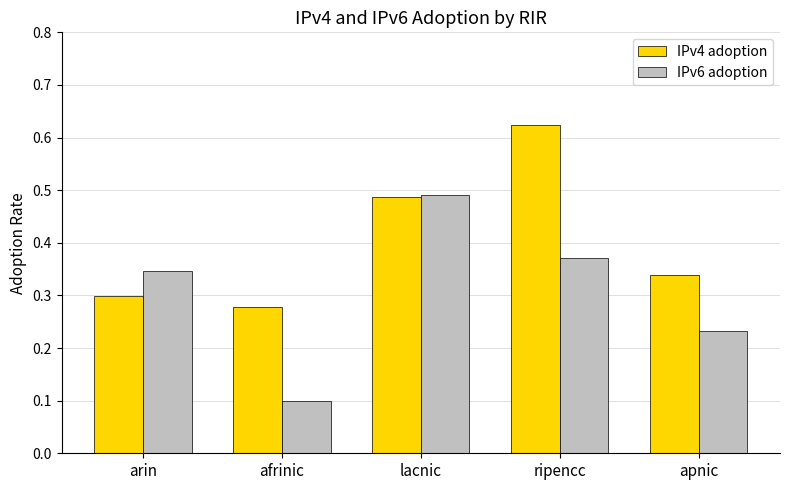

Which series has the largest range (max minus min)?

IPv6 adoption